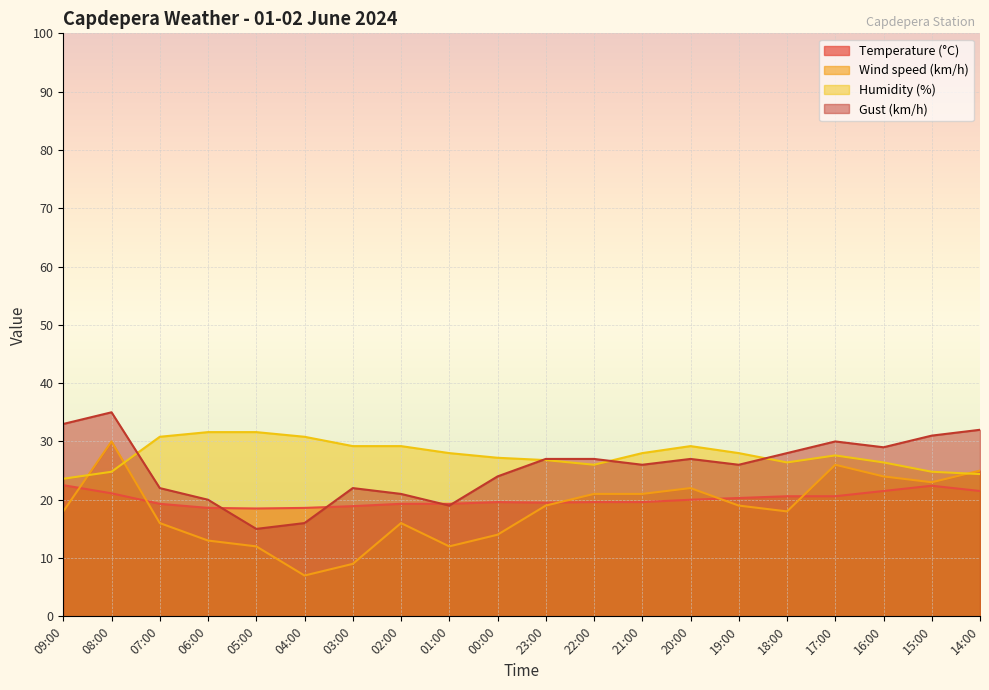

Does the chart display data point markers on the line(s)?

No